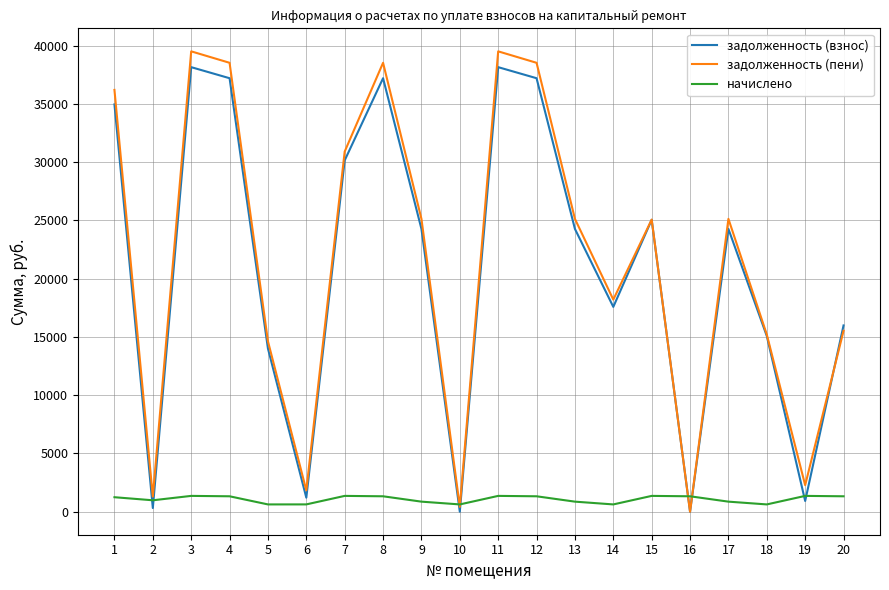

Which series changed the most between 12 and 17?

задолженность (пени)